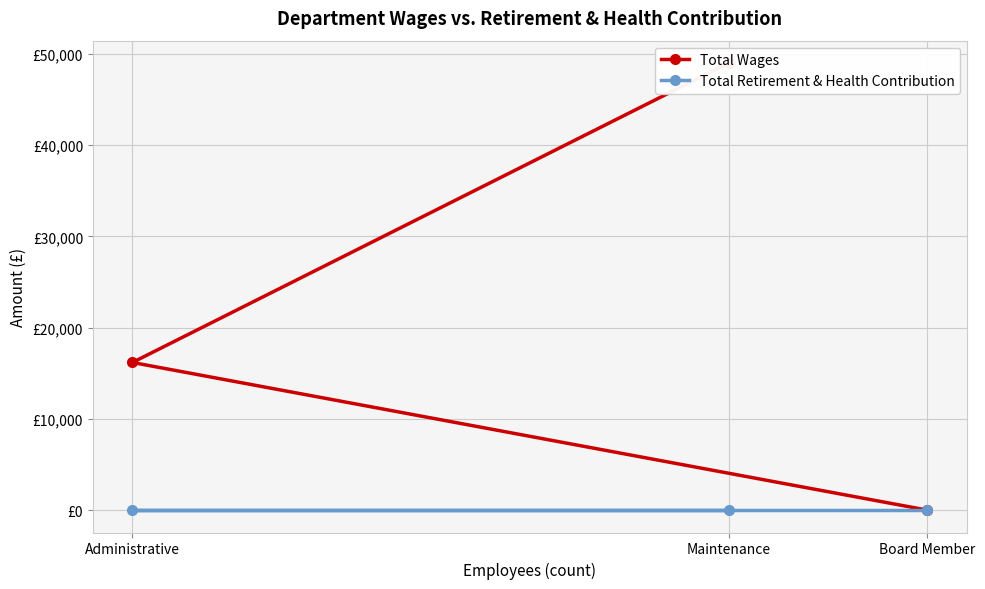

Which label corresponds to the largest value in the chart?

Maintenance